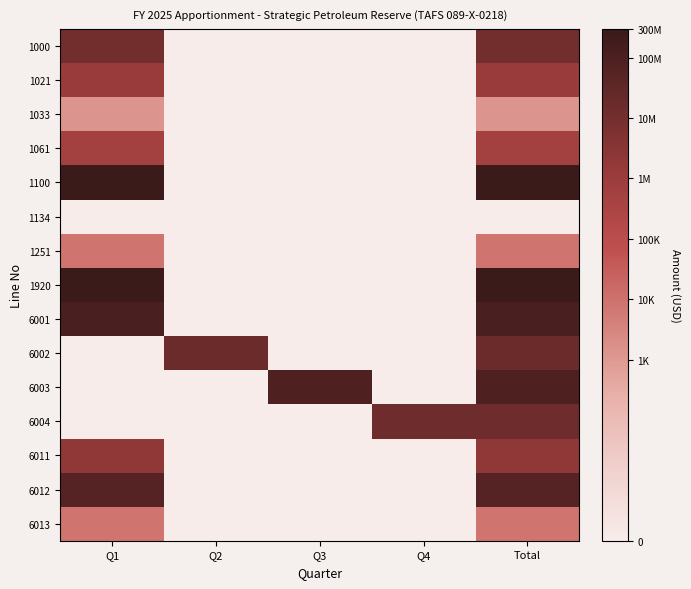

What is the spread (max minus min) of values at Q2?

7.2